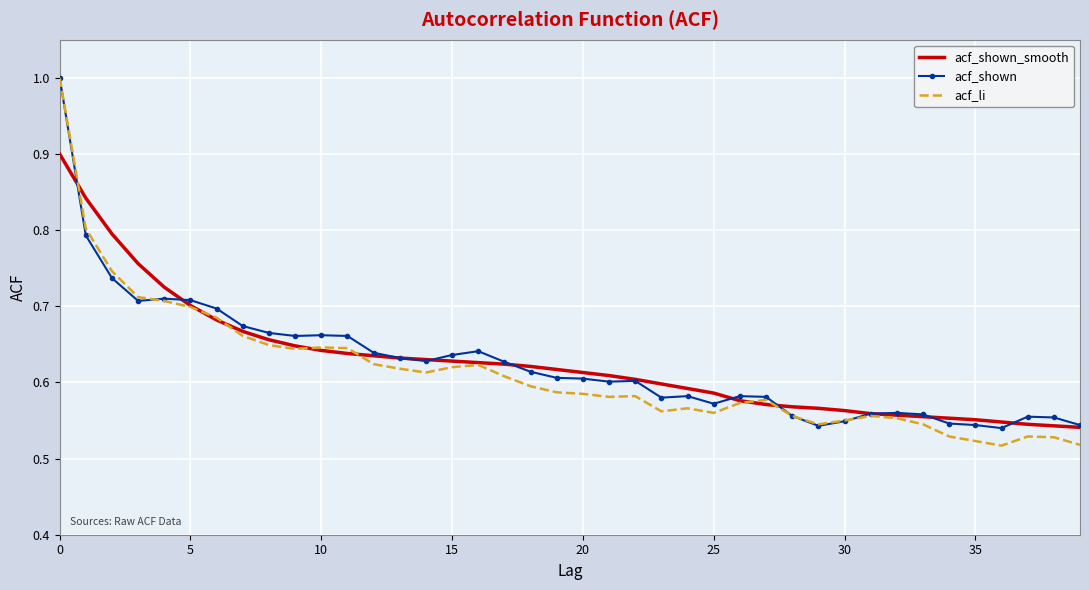

What is the maximum value for acf_shown?

1.0